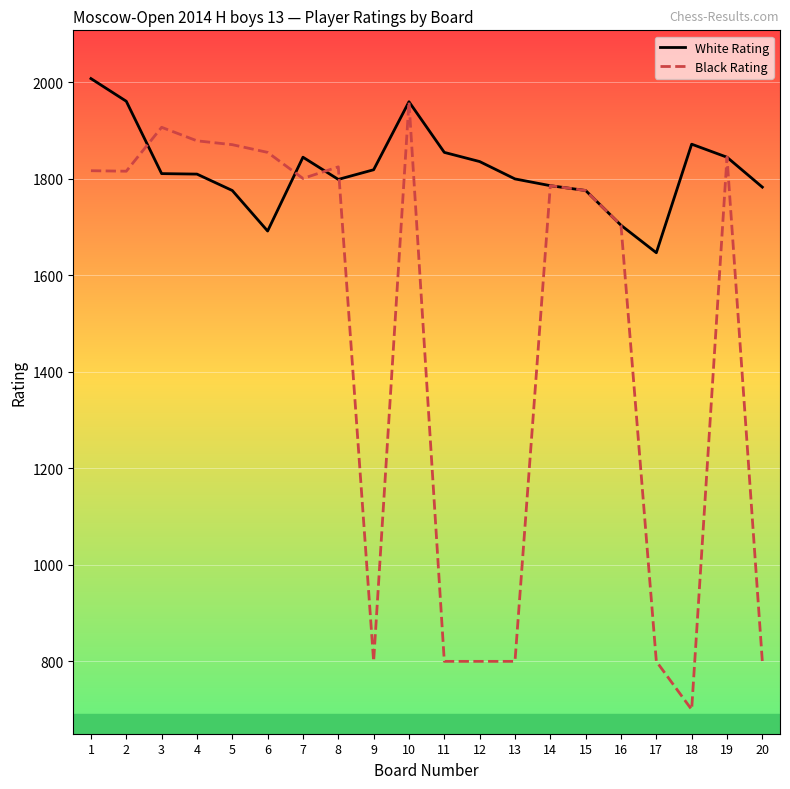

Does the chart display data point markers on the line(s)?

No